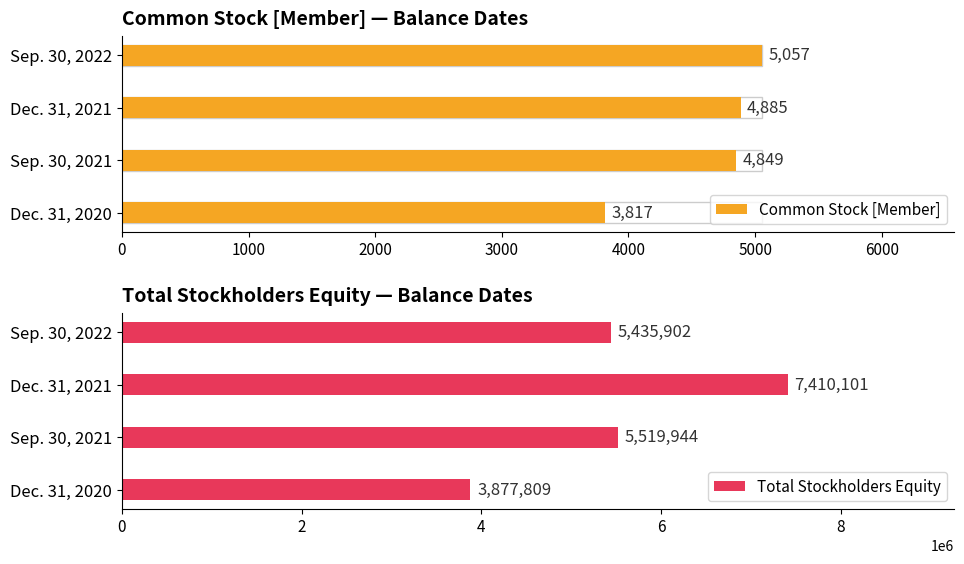

Which series has the largest total across all categories?

Total Stockholders Equity